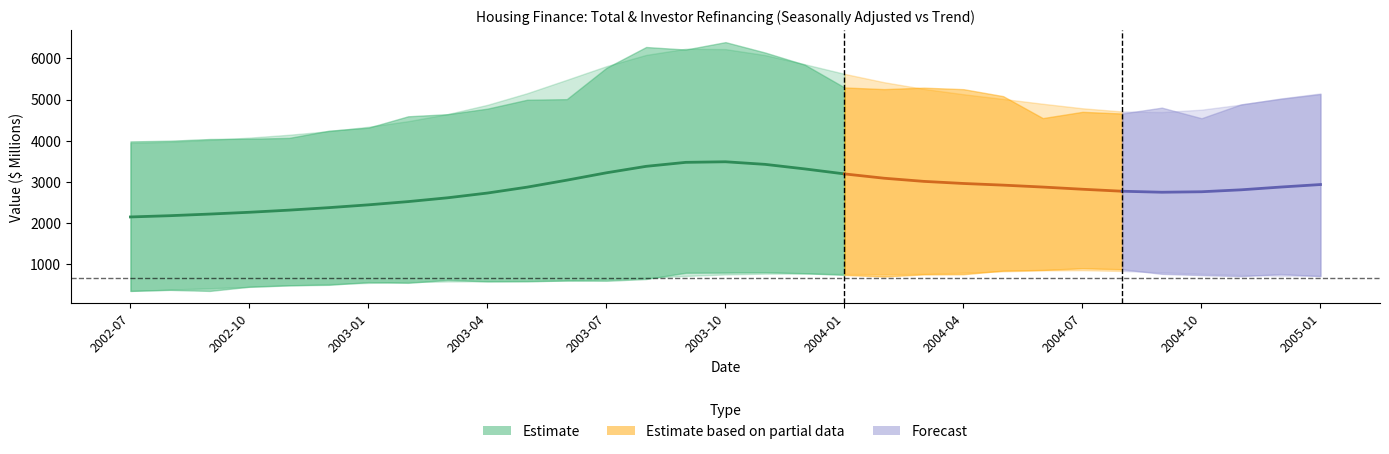

What is the minimum value for Total housing (Seasonally Adjusted)?

3982.5